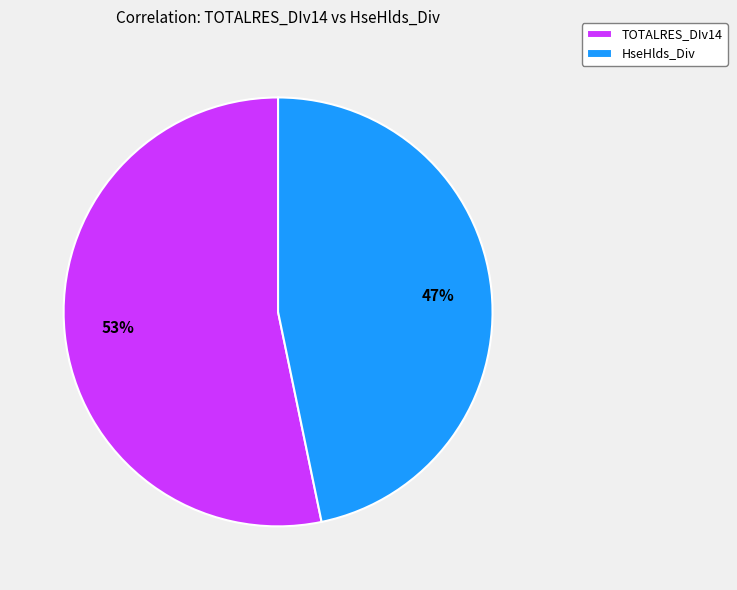

Is there a majority slice in this chart?

Yes